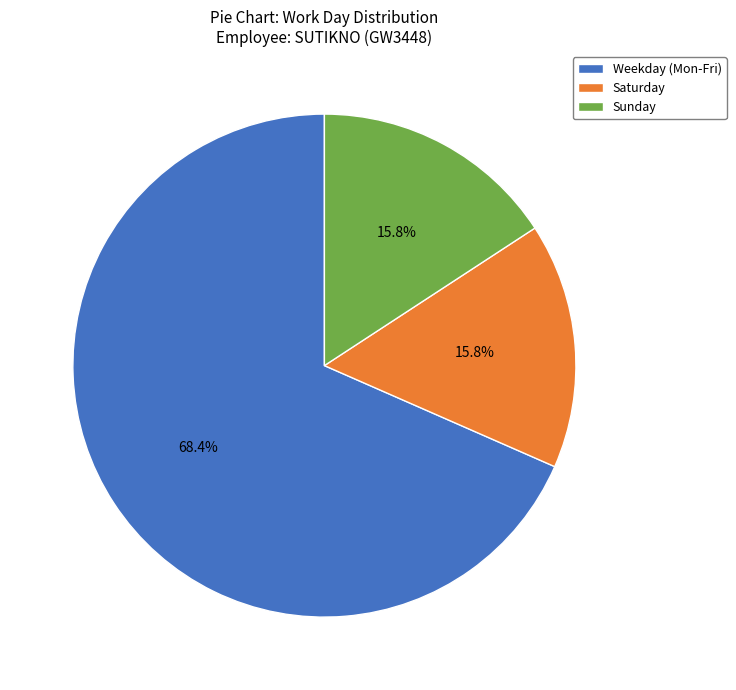

Is there a majority slice in this chart?

Yes